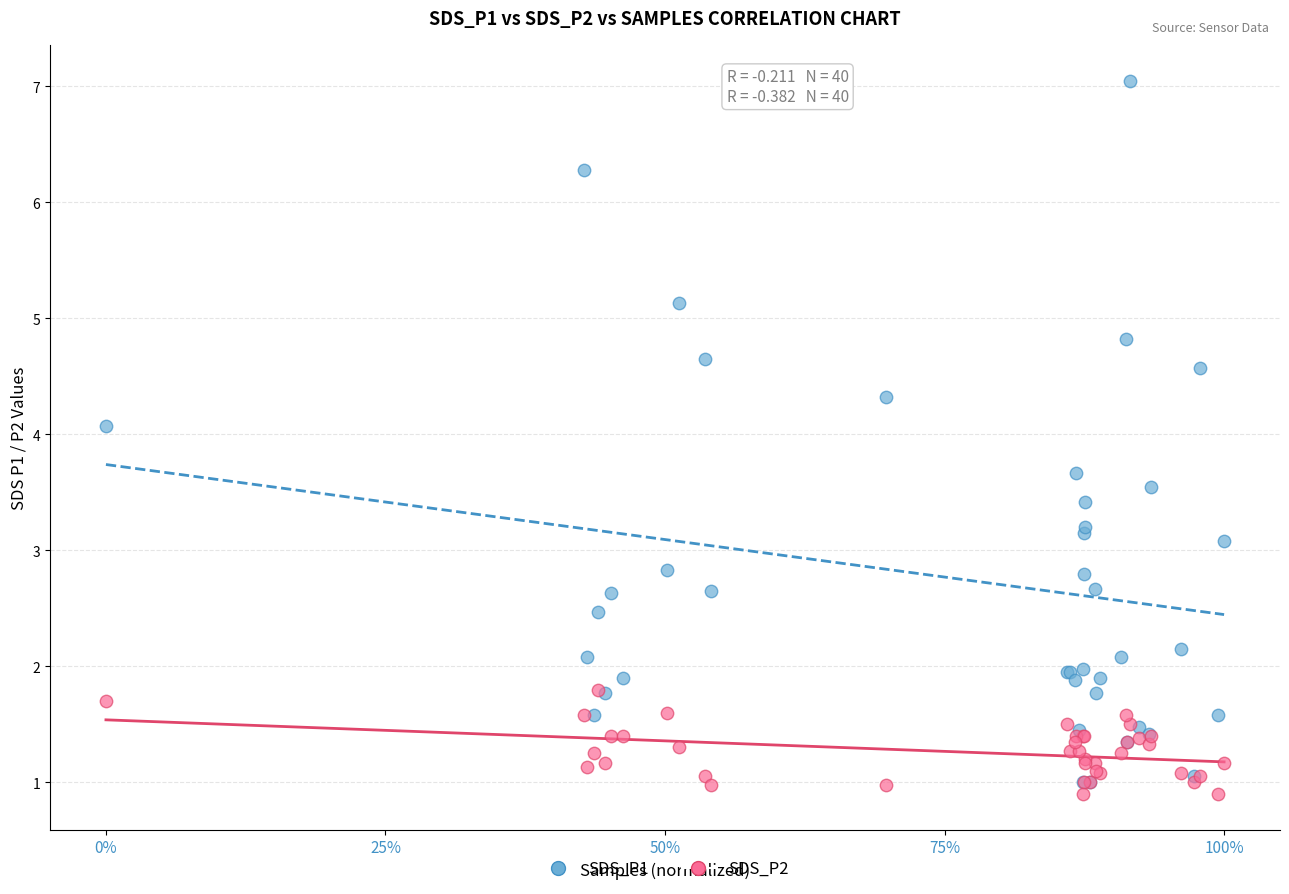

Across all series, what Y value is closest to 3?

3.1